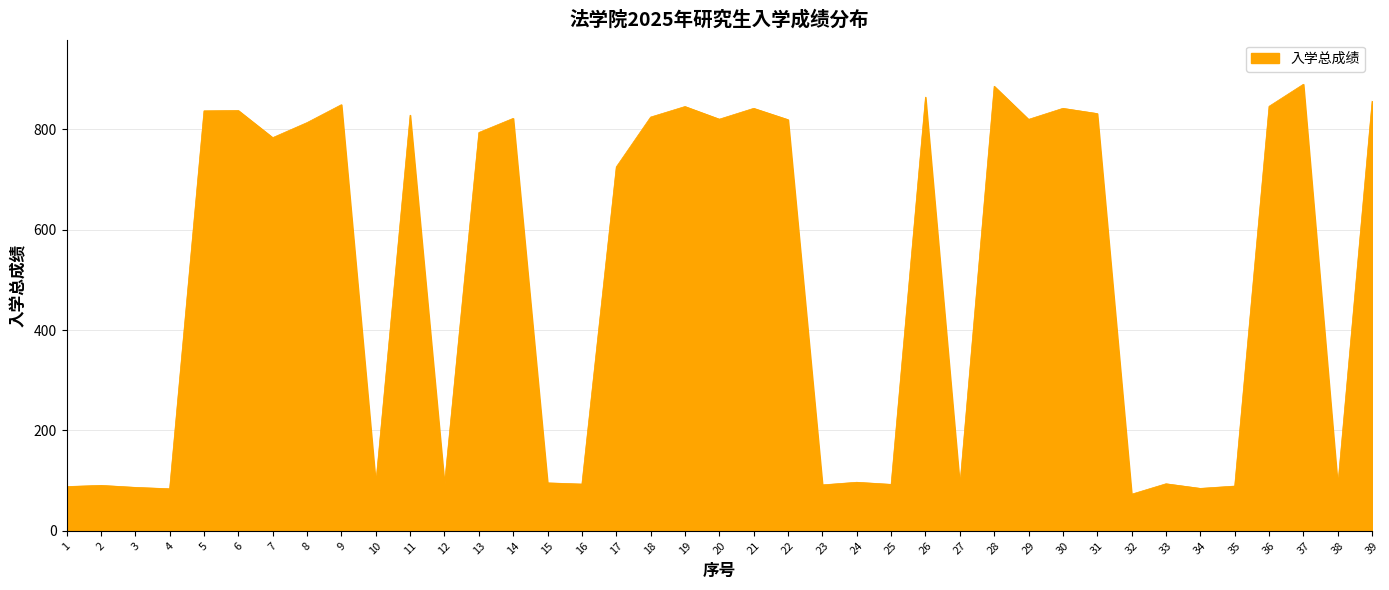

Does the chart have visible grid lines?

Yes